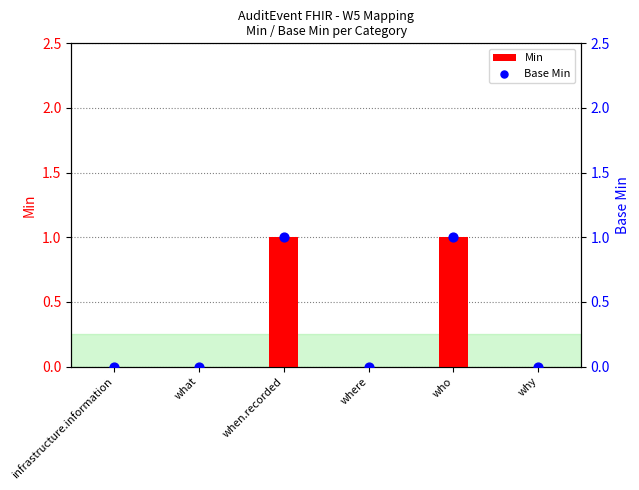

At how many categories does at least one series exceed 0?

2